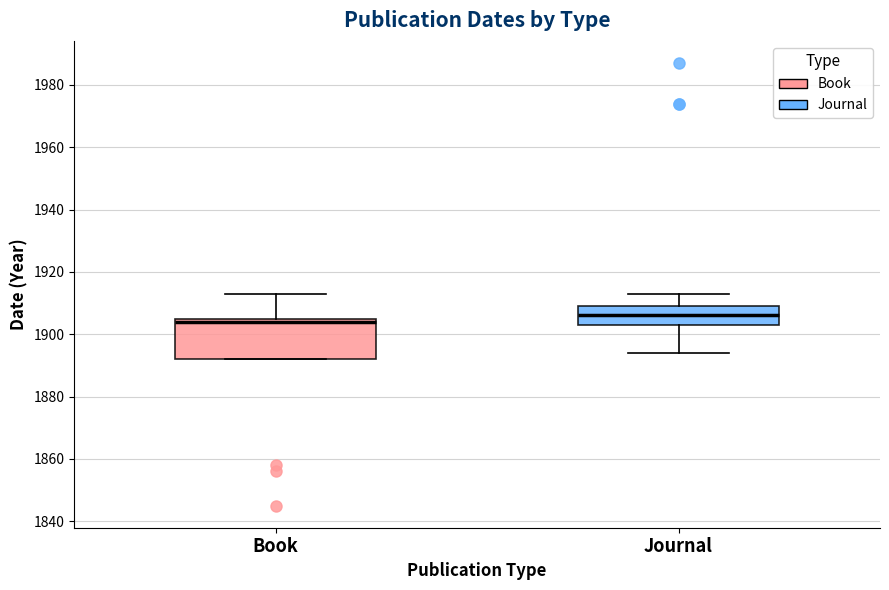

Which box's median line is the highest?

Journal